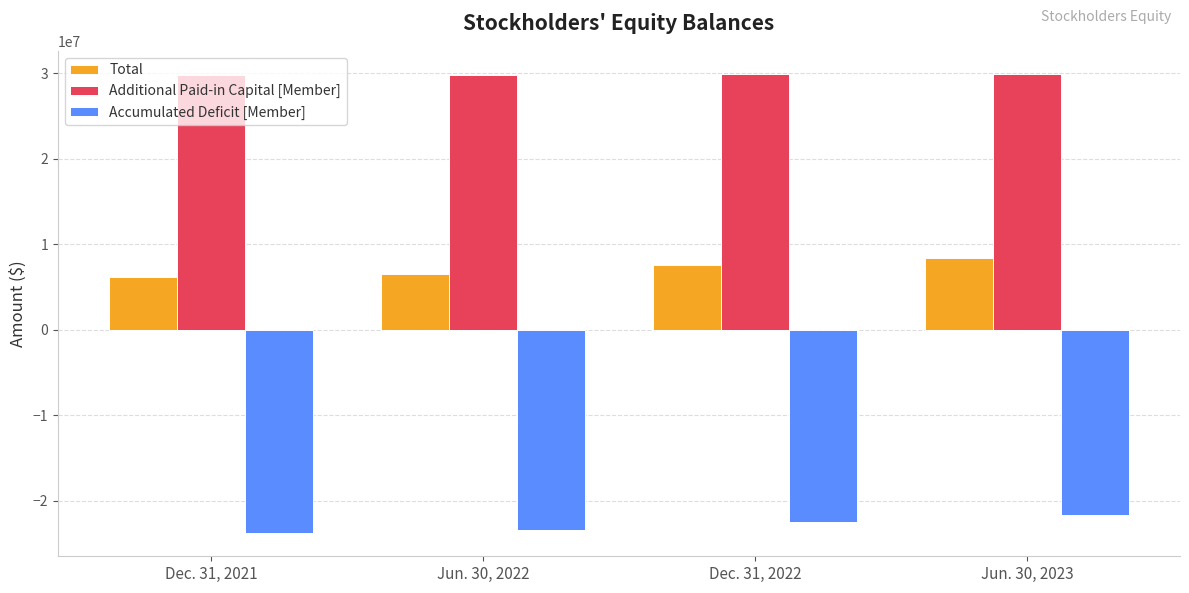

Is the value of Total at Jun. 30, 2022 greater than the value of Accumulated Deficit [Member] at Dec. 31, 2021?

Yes